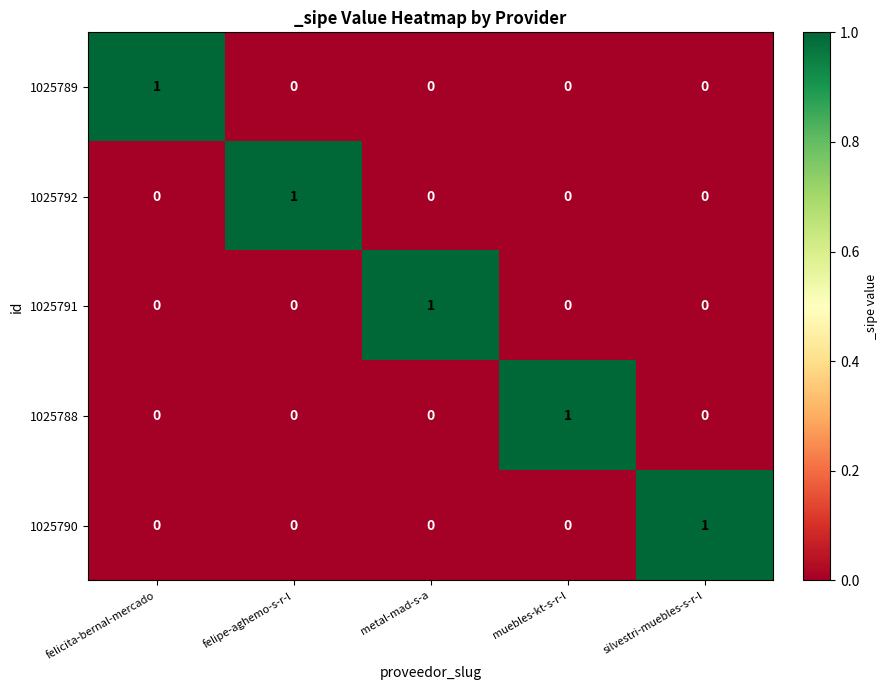

How many positive values does the 1025789 series have?

1